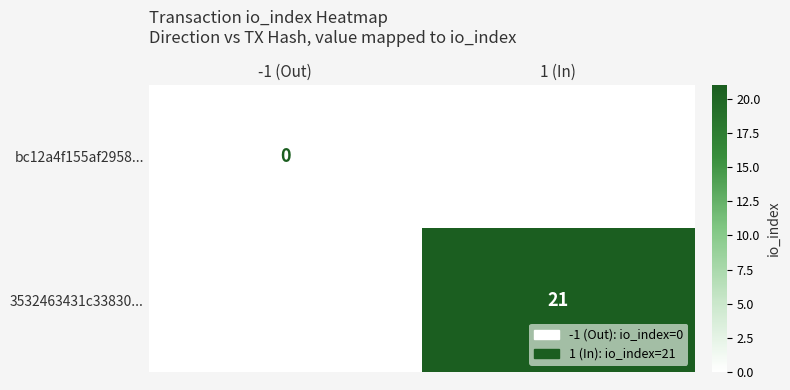

Is it true that 3532463431c33830... equals 13 at 1 (In)?

False